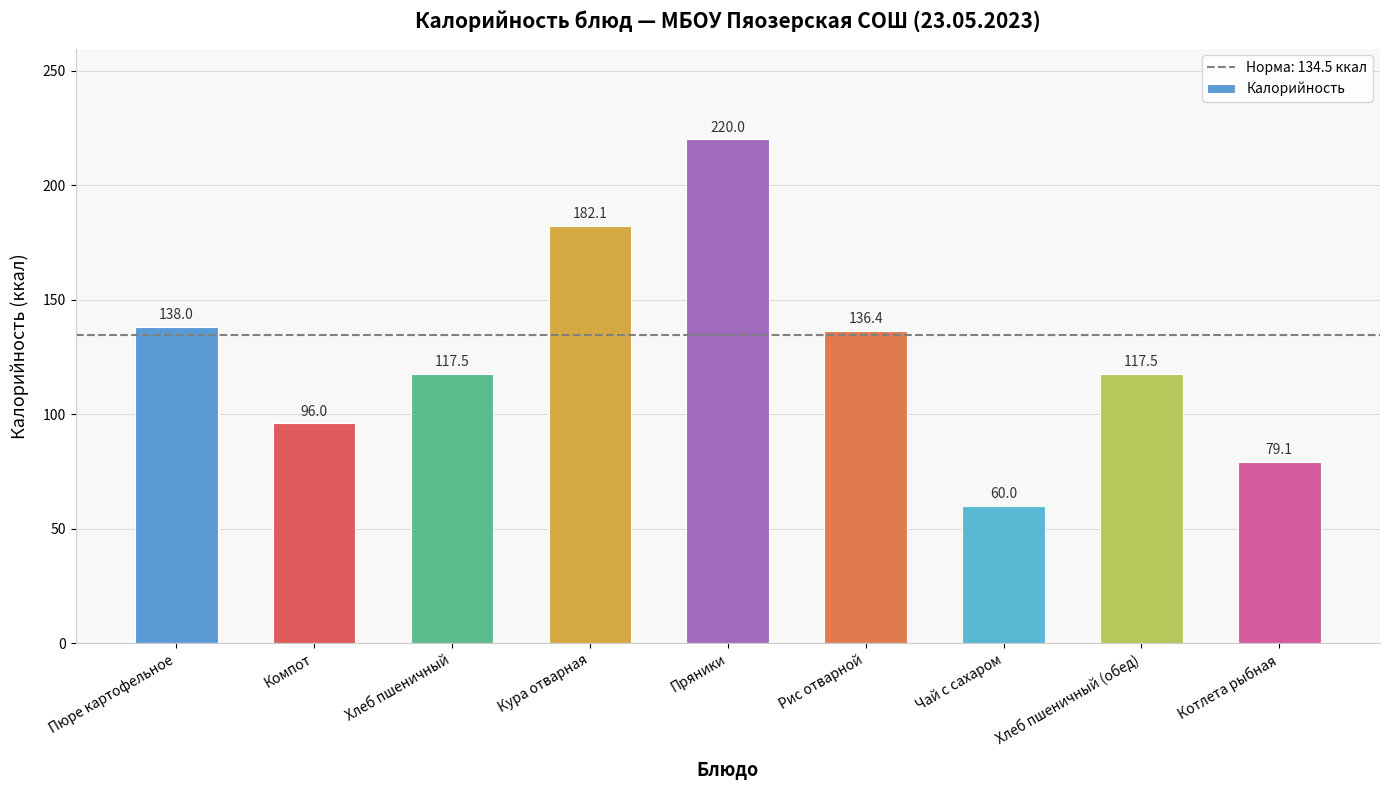

Where does the data first go above 117?

Пюре картофельное